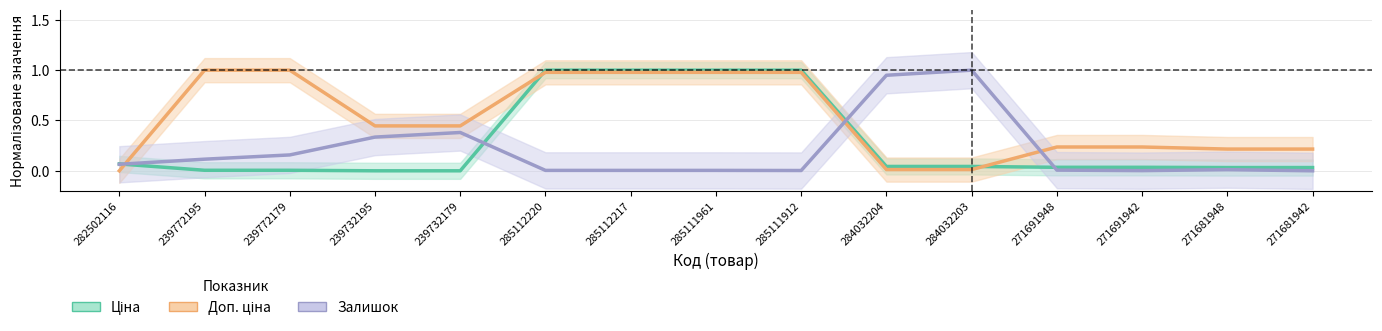

True or false: Ціна has more than 1 interior local peaks.

False